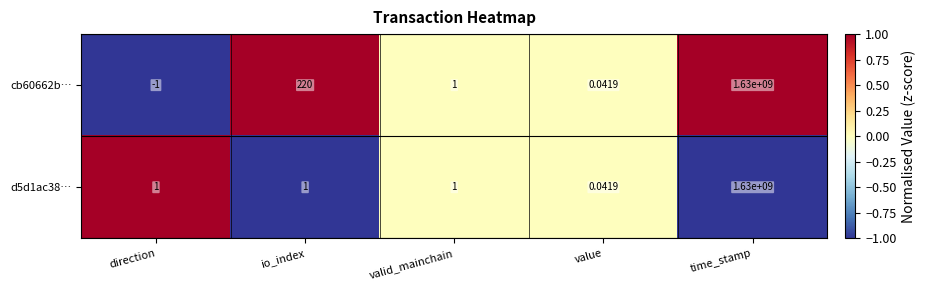

Which series has the largest total across all categories?

cb60662b…